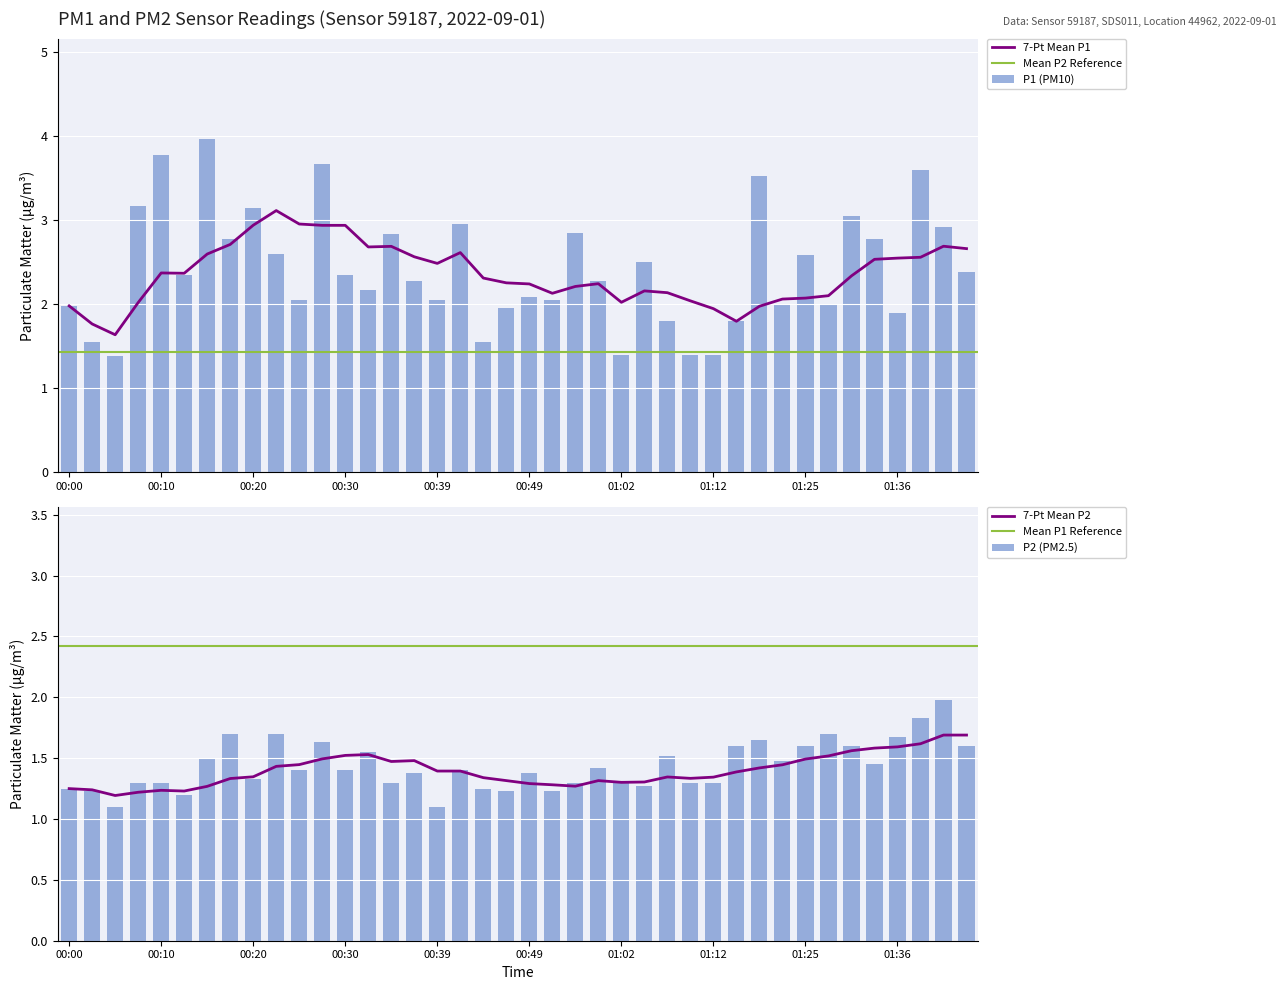

What is the label of the 21st bar from the left?

00:49